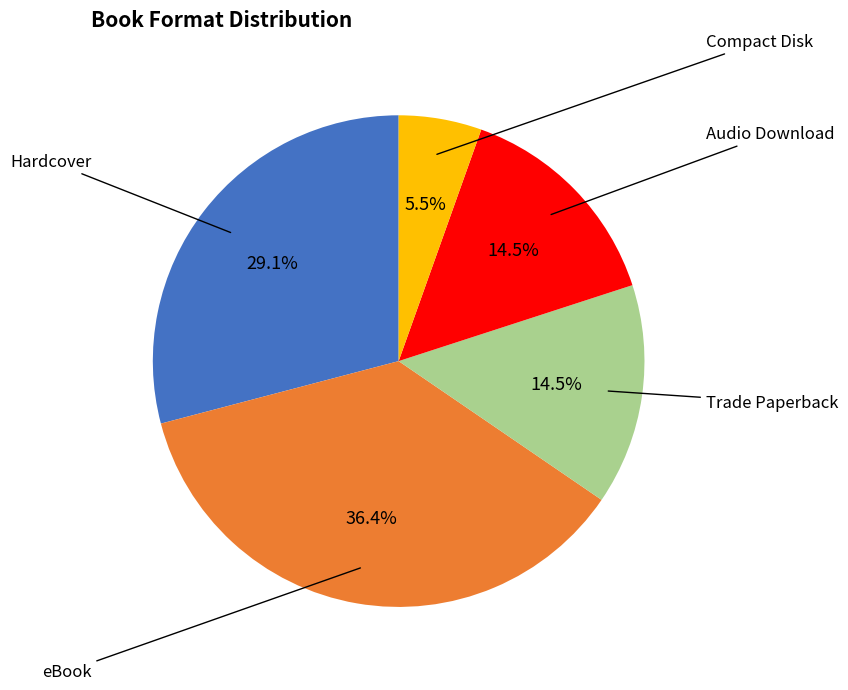

Is there any slice that represents more than half of the pie?

No